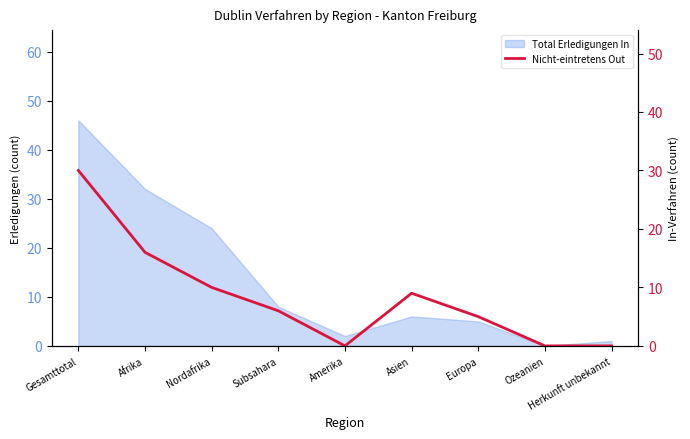

Where is the data nearest to the value 15?

Afrika